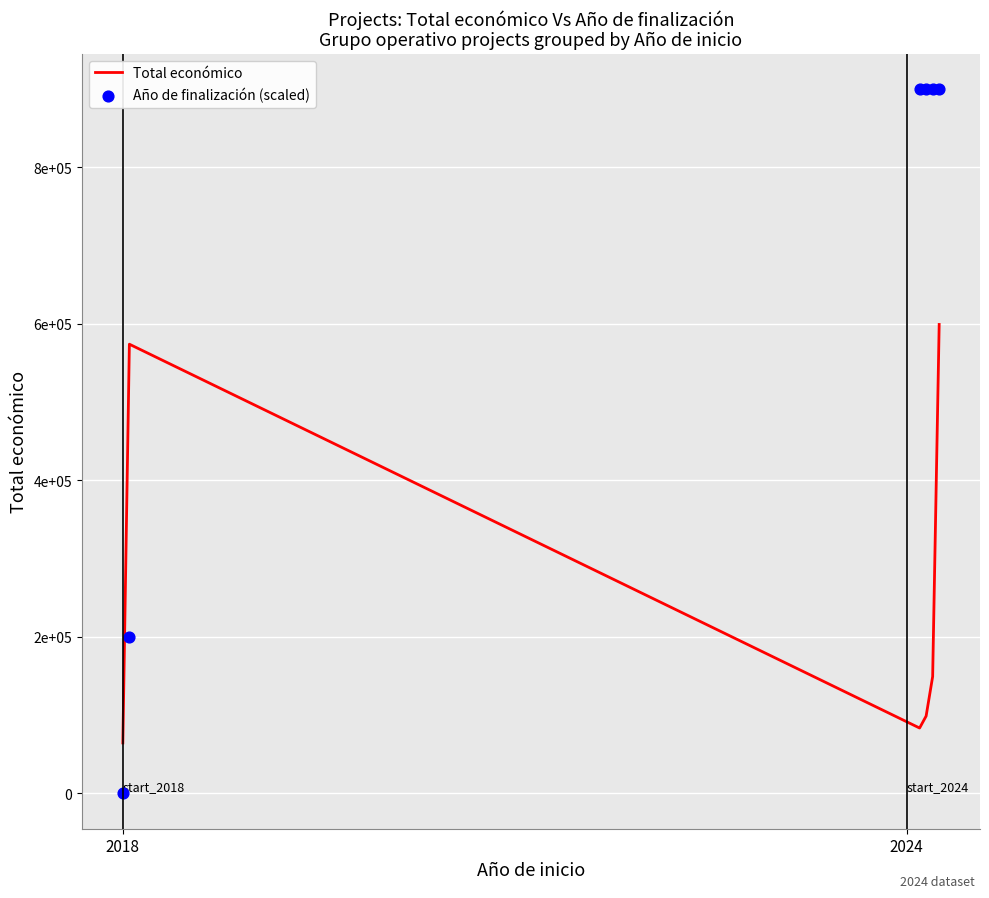

Is the value of Total económico at 2018 greater than the value of Año de finalización (scaled) at 2024?

No